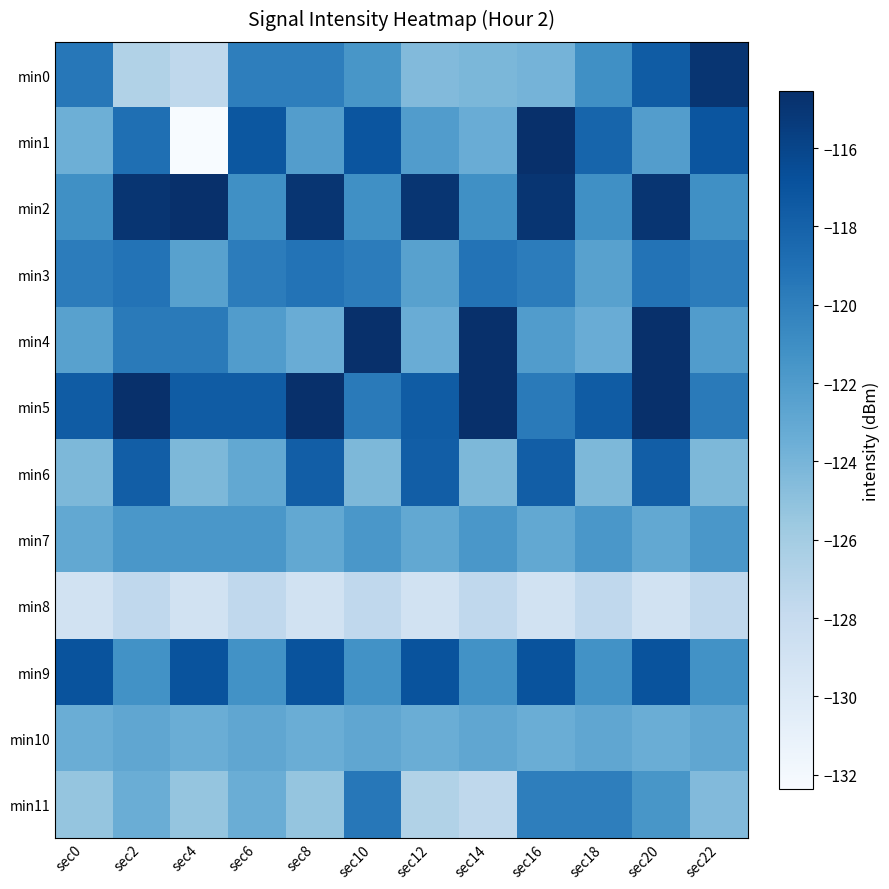

Reading left to right, list all the values displayed in this chart.

min0: sec0=-119.5	sec2=-126.8	sec4=-127.5	sec6=-119.9	sec8=-119.9	sec10=-121.6	sec12=-124.5	sec14=-124.2	sec16=-123.9	sec18=-121.1	sec20=-117.6	sec22=-114.9
min1: sec0=-123.5	sec2=-118.9	sec4=-132.4	sec6=-117.2	sec8=-122.2	sec10=-117.1	sec12=-122.1	sec14=-123.3	sec16=-114.6	sec18=-118.2	sec20=-122.2	sec22=-117.1
min2: sec0=-121.1	sec2=-114.9	sec4=-114.5	sec6=-121.1	sec8=-114.9	sec10=-121.1	sec12=-114.9	sec14=-121.1	sec16=-114.9	sec18=-121.1	sec20=-114.9	sec22=-121.1
min3: sec0=-119.8	sec2=-119.2	sec4=-122.5	sec6=-119.8	sec8=-119.2	sec10=-119.8	sec12=-122.5	sec14=-119.2	sec16=-119.8	sec18=-122.5	sec20=-119.2	sec22=-119.8
min4: sec0=-122.5	sec2=-119.6	sec4=-119.6	sec6=-122.1	sec8=-123.3	sec10=-114.6	sec12=-123.3	sec14=-114.6	sec16=-122.1	sec18=-123.3	sec20=-114.6	sec22=-122.1
min5: sec0=-117.6	sec2=-114.5	sec4=-117.6	sec6=-117.6	sec8=-114.5	sec10=-119.6	sec12=-117.6	sec14=-114.5	sec16=-119.6	sec18=-117.6	sec20=-114.5	sec22=-119.6
min6: sec0=-124.3	sec2=-117.7	sec4=-124.3	sec6=-123.0	sec8=-117.7	sec10=-124.3	sec12=-117.7	sec14=-124.3	sec16=-117.7	sec18=-124.3	sec20=-117.7	sec22=-124.3
min7: sec0=-123.0	sec2=-121.7	sec4=-121.7	sec6=-121.7	sec8=-123.0	sec10=-121.7	sec12=-123.0	sec14=-121.7	sec16=-123.0	sec18=-121.7	sec20=-123.0	sec22=-121.7
min8: sec0=-128.9	sec2=-127.6	sec4=-128.9	sec6=-127.6	sec8=-128.9	sec10=-127.6	sec12=-128.9	sec14=-127.6	sec16=-128.9	sec18=-127.6	sec20=-128.9	sec22=-127.6
min9: sec0=-117.0	sec2=-121.2	sec4=-117.0	sec6=-121.2	sec8=-117.0	sec10=-121.2	sec12=-117.0	sec14=-121.2	sec16=-117.0	sec18=-121.2	sec20=-117.0	sec22=-121.2
min10: sec0=-123.4	sec2=-122.8	sec4=-123.4	sec6=-122.8	sec8=-123.4	sec10=-122.8	sec12=-123.4	sec14=-122.8	sec16=-123.4	sec18=-122.8	sec20=-123.4	sec22=-122.8
min11: sec0=-125.3	sec2=-123.4	sec4=-125.3	sec6=-123.4	sec8=-125.3	sec10=-119.5	sec12=-126.8	sec14=-127.5	sec16=-119.9	sec18=-119.9	sec20=-121.6	sec22=-124.5